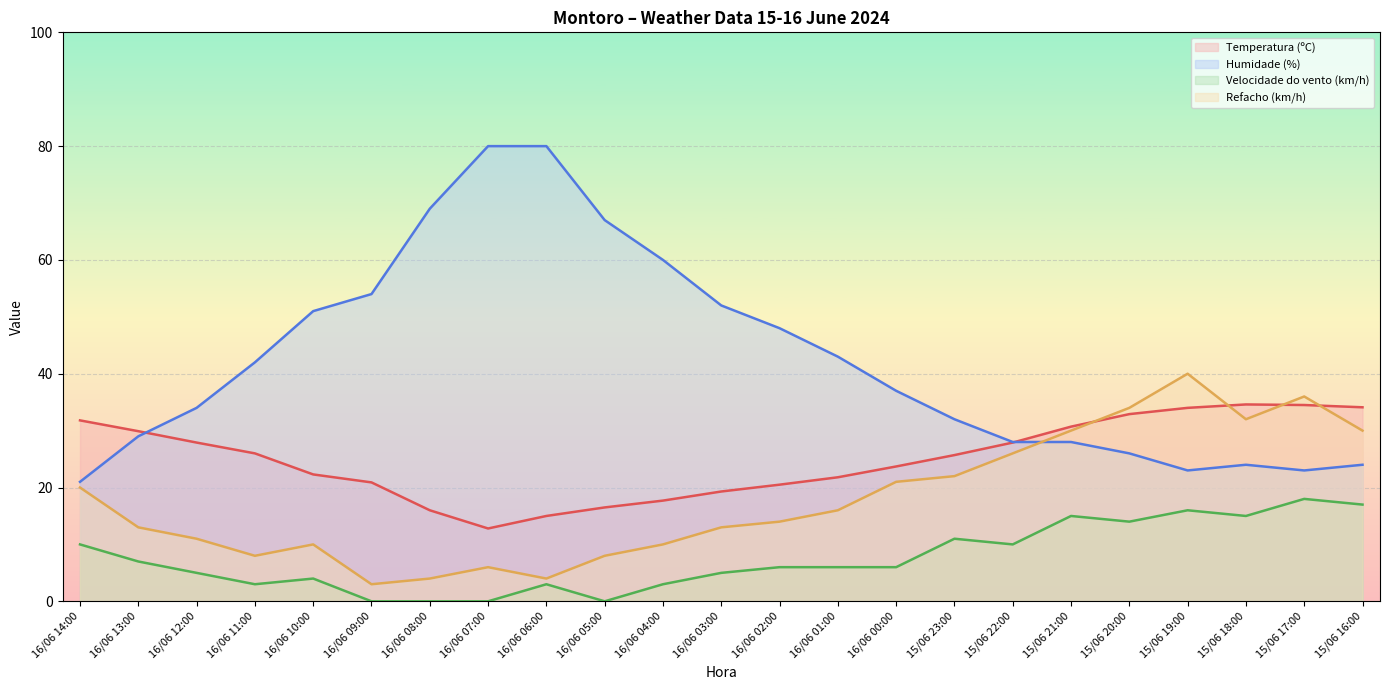

How many lines are shown in the chart?

4